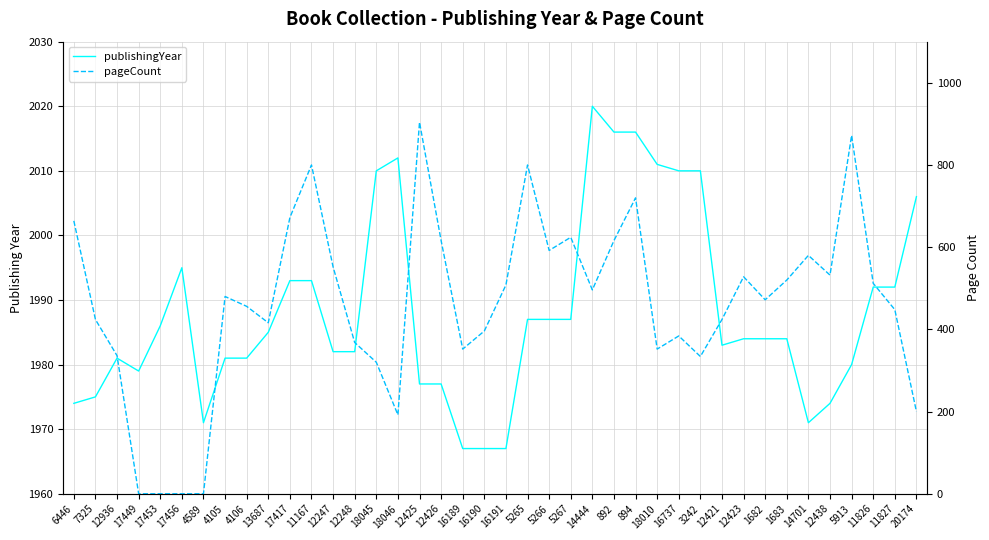

What is the value of the publishingYear point at the 16th from the left?

2012